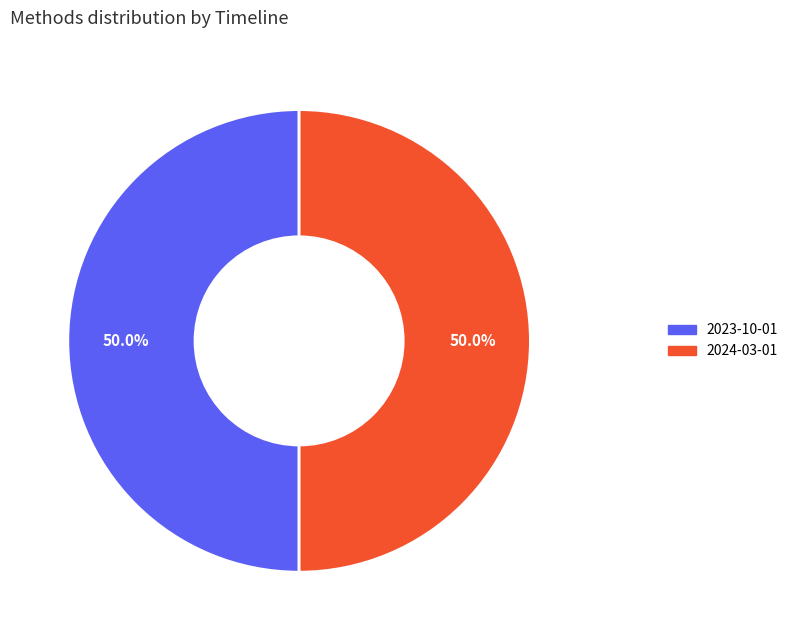

Count the number of slices in the pie.

2